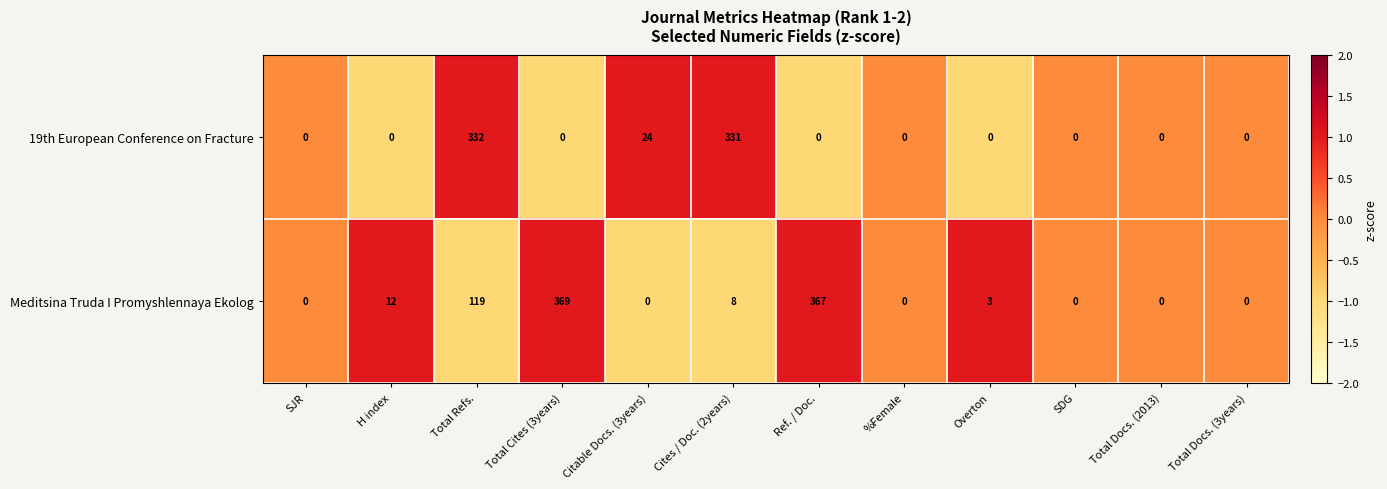

Rank the series by their maximum value, from lowest to highest.

19th European Conference on Fracture, Meditsina Truda I Promyshlennaya Ekolog